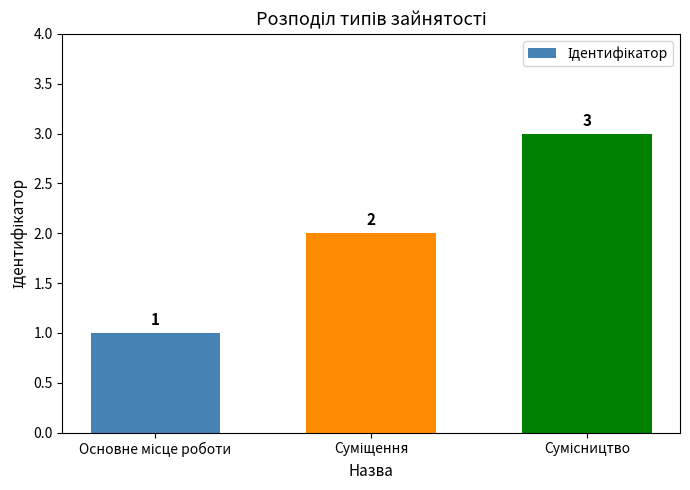

Count the values in the range 1 to 3.

3